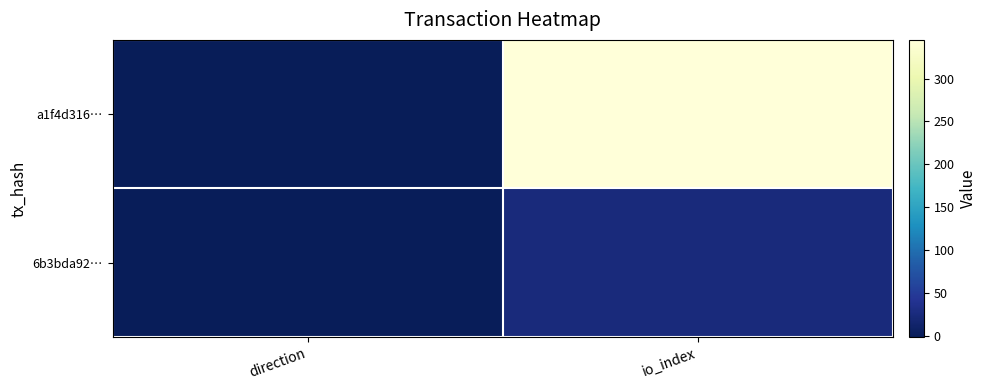

Reading left to right, list all the values displayed in this chart.

a1f4d316…: direction=-1	io_index=345
6b3bda92…: direction=1	io_index=26